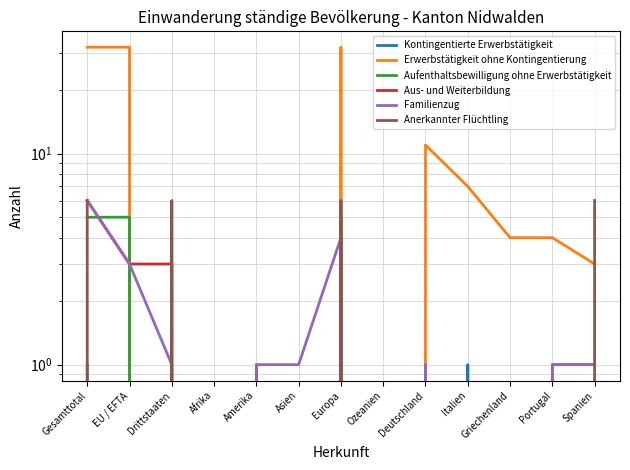

Is this an area chart (filled region under the line)?

No